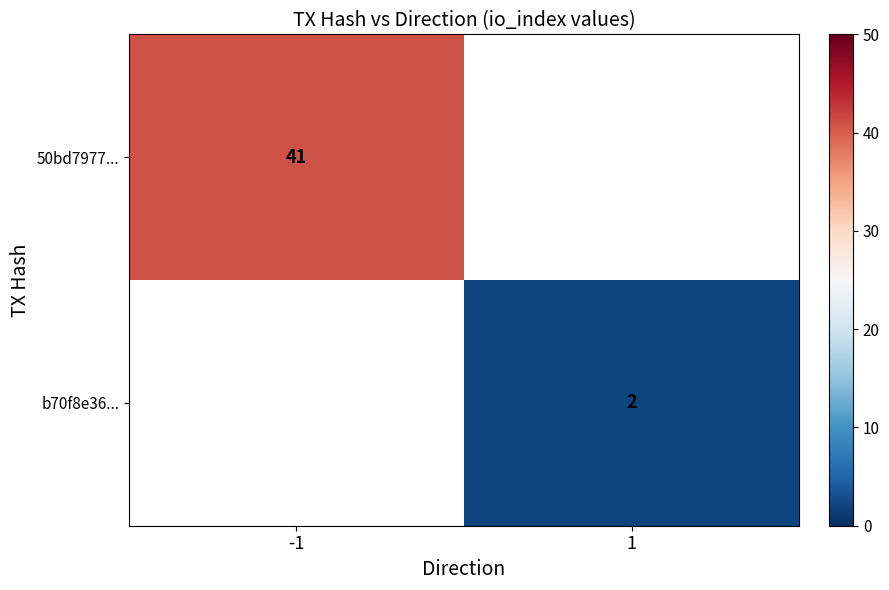

Is it true that 50bd7977... equals 41 at -1?

True